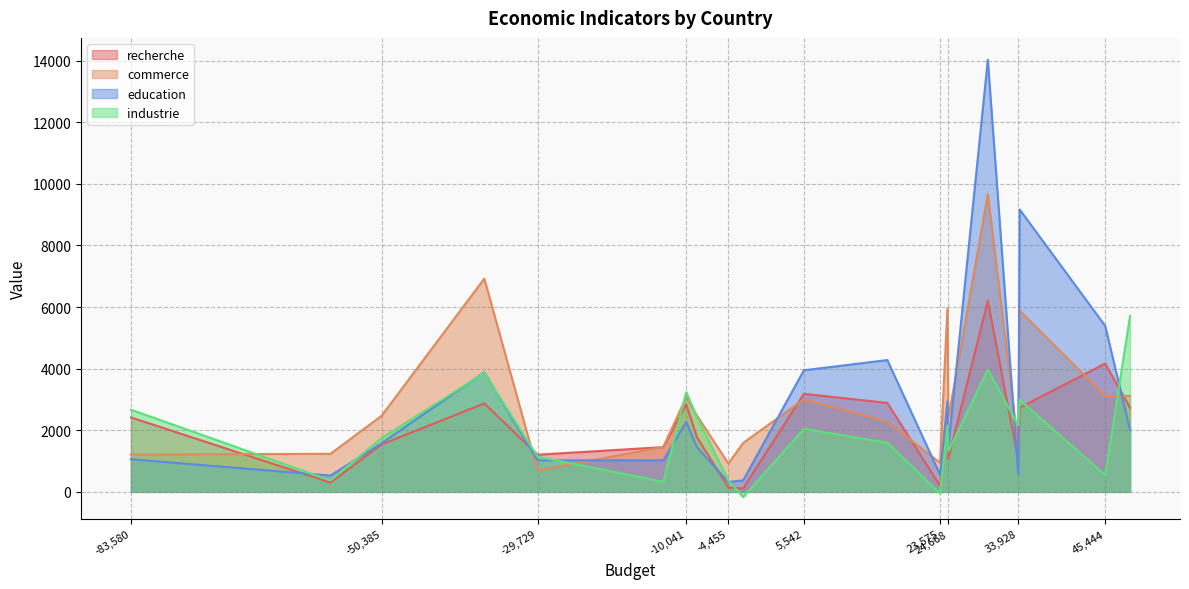

What is the greatest value displayed?

14031